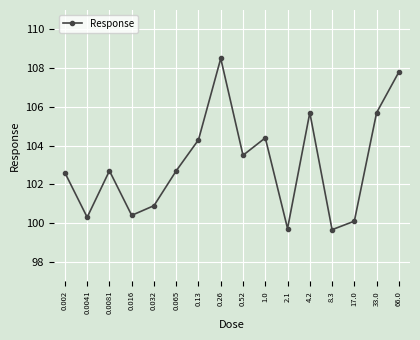

The value at 0.0041 is 167.5. True or false?

False